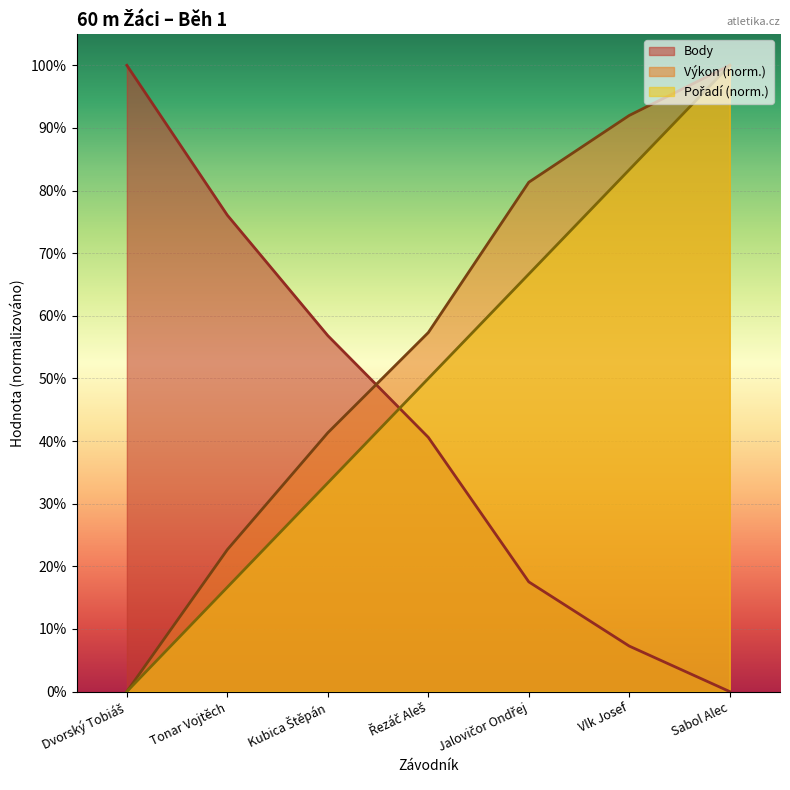

How many values in the Pořadí series are below 50?

3